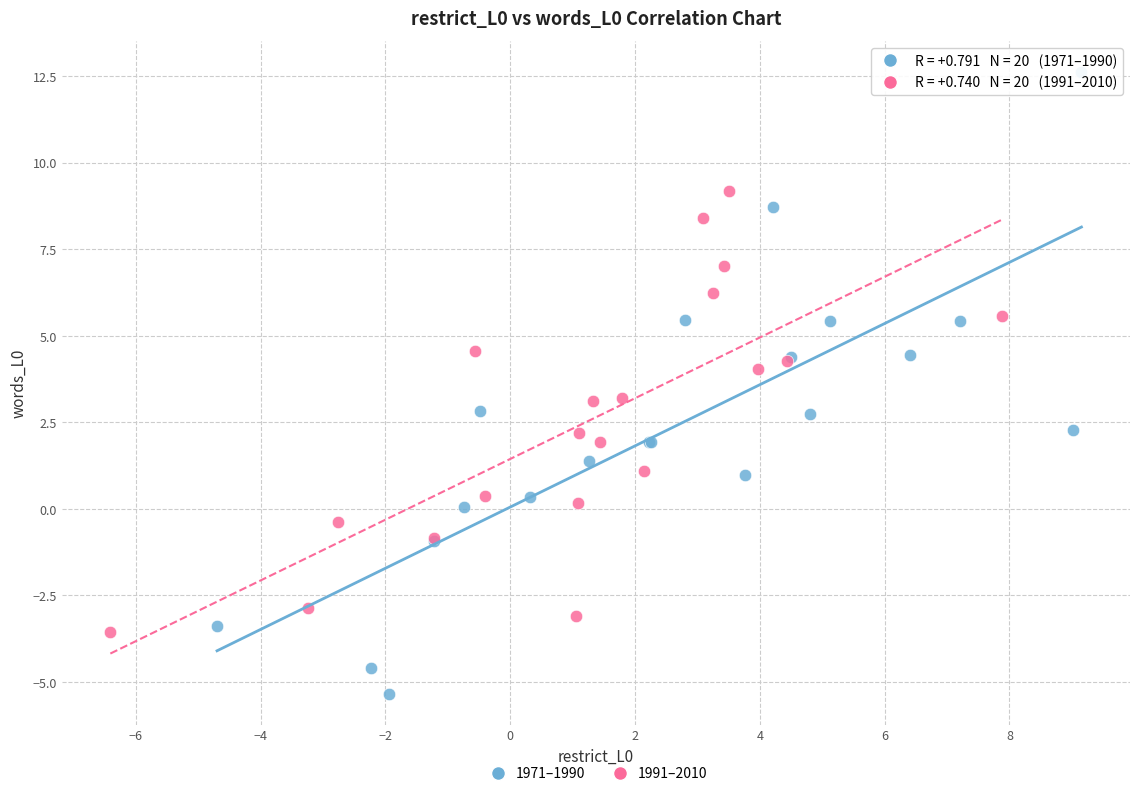

Which series contains the lowest Y value?

1971–1990